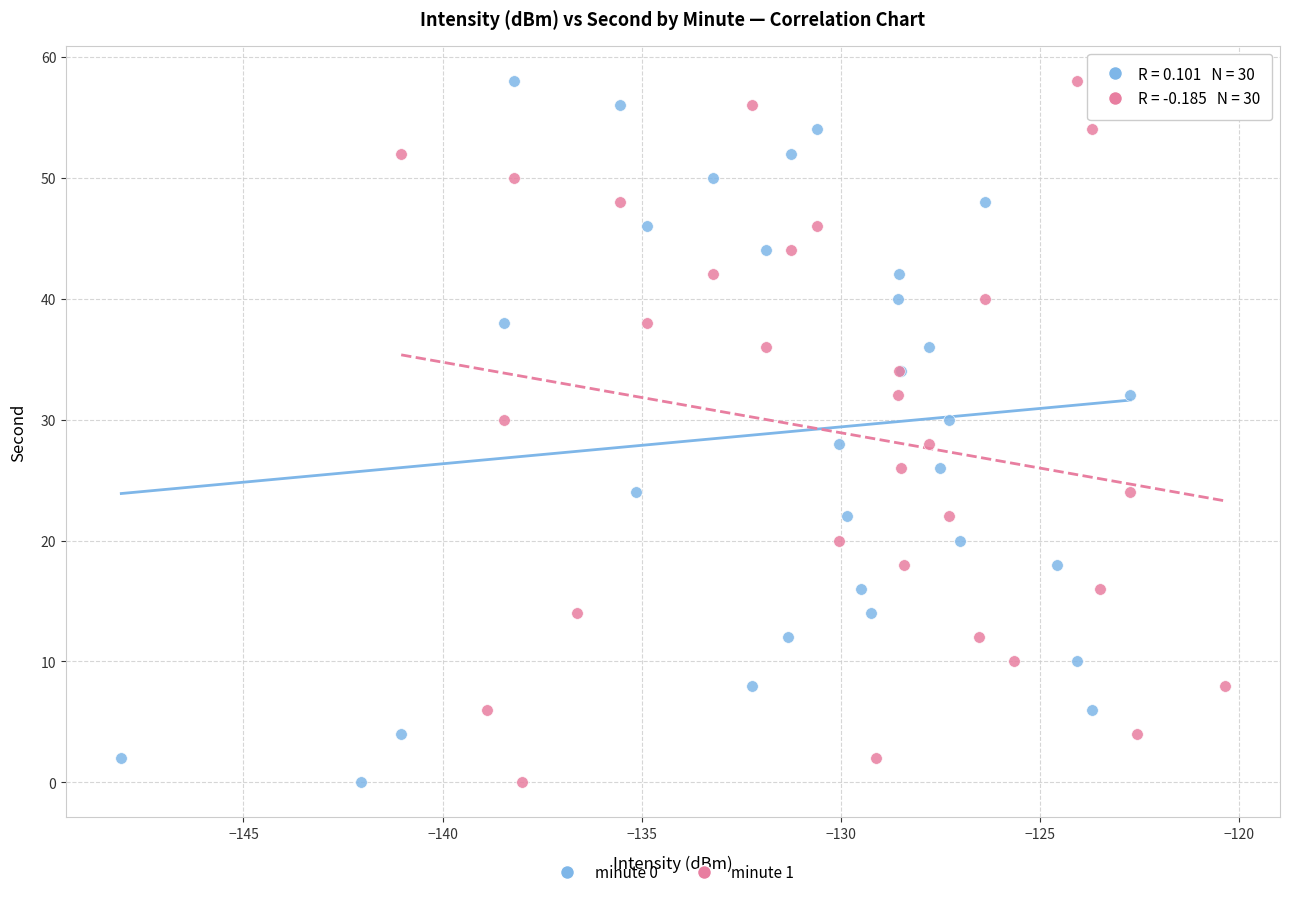

What are all the series names shown in the legend?

minute 0, minute 1